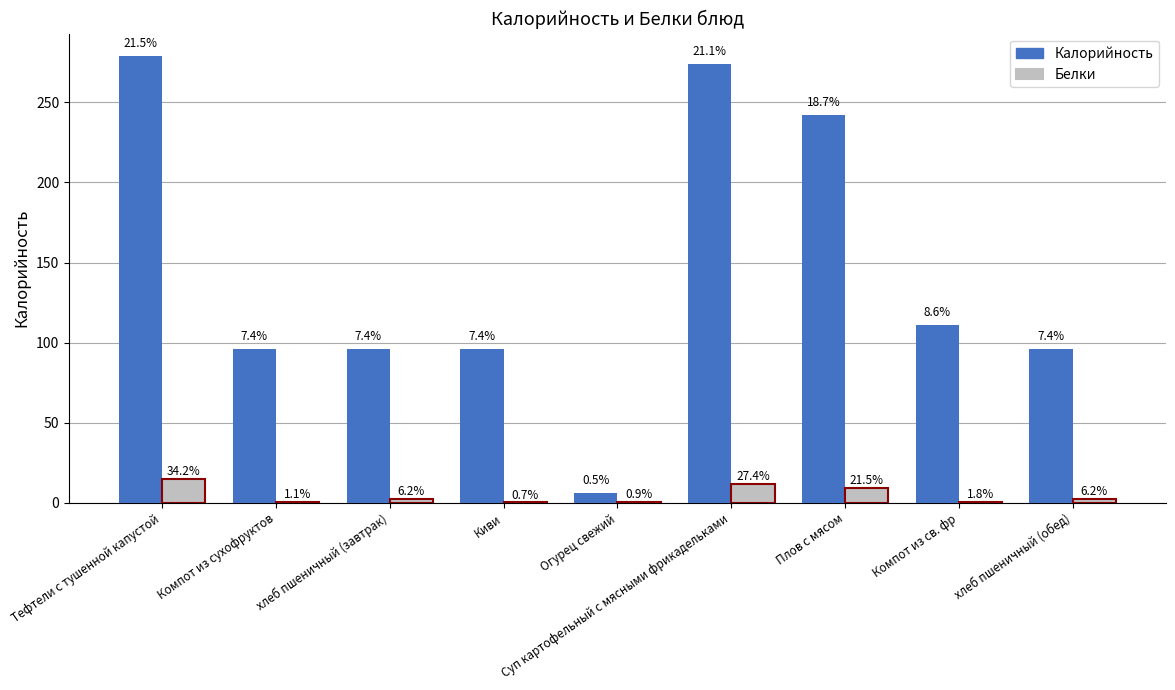

List the labels in order of Калорийность value, smallest first.

Огурец свежий, Компот из сухофруктов, хлеб пшеничный (завтрак), Киви, хлеб пшеничный (обед), Компот из св. фр, Плов с мясом, Суп картофельный с мясными фрикадельками, Тефтели с тушенной капустой